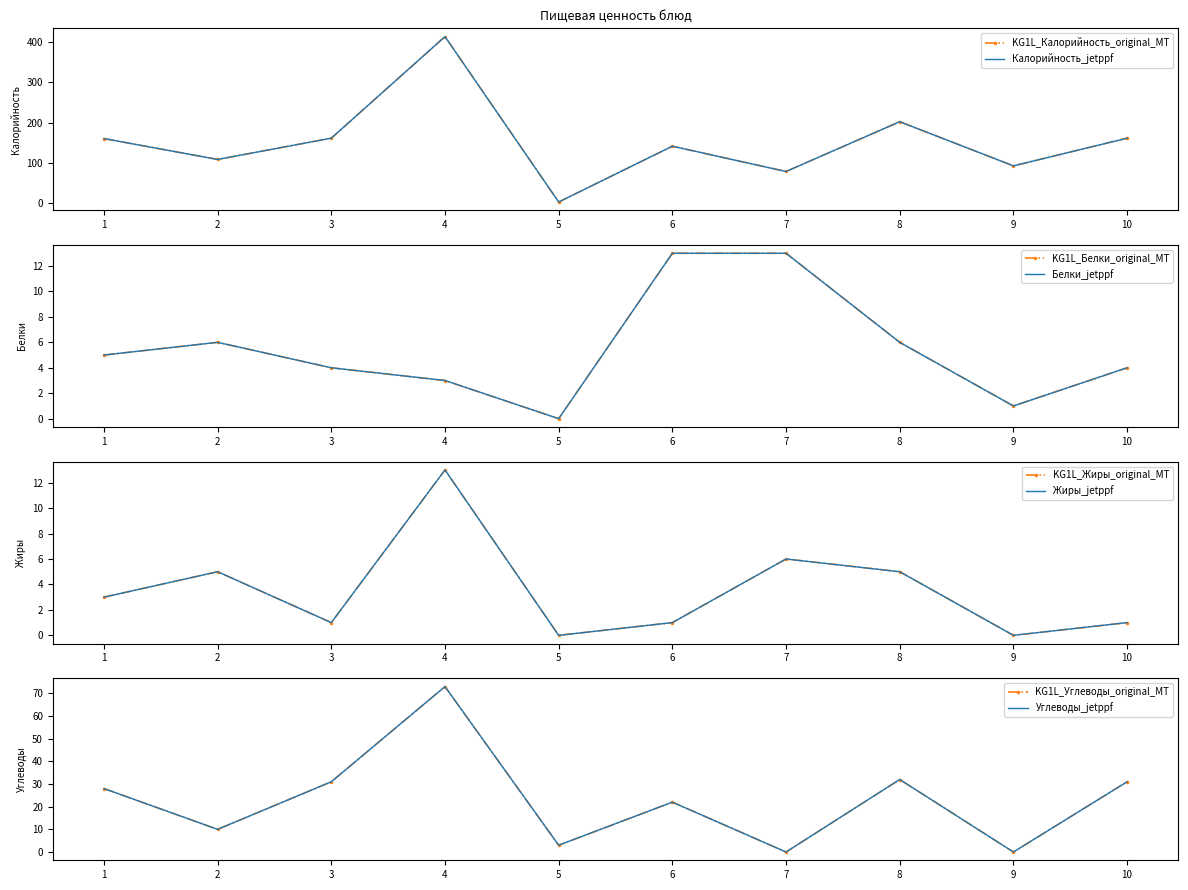

Which series changed the most between 1 and 6?

Калорийность